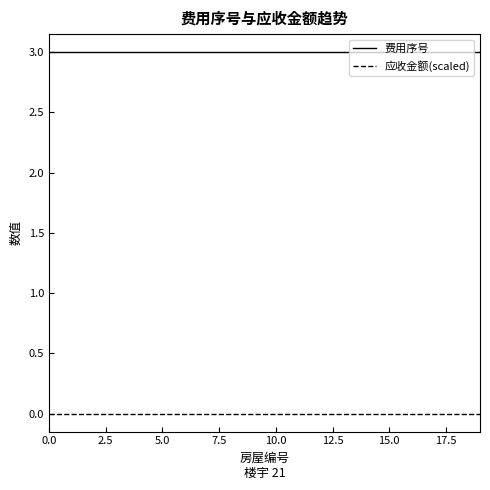

Which series has the largest total across all categories?

费用序号